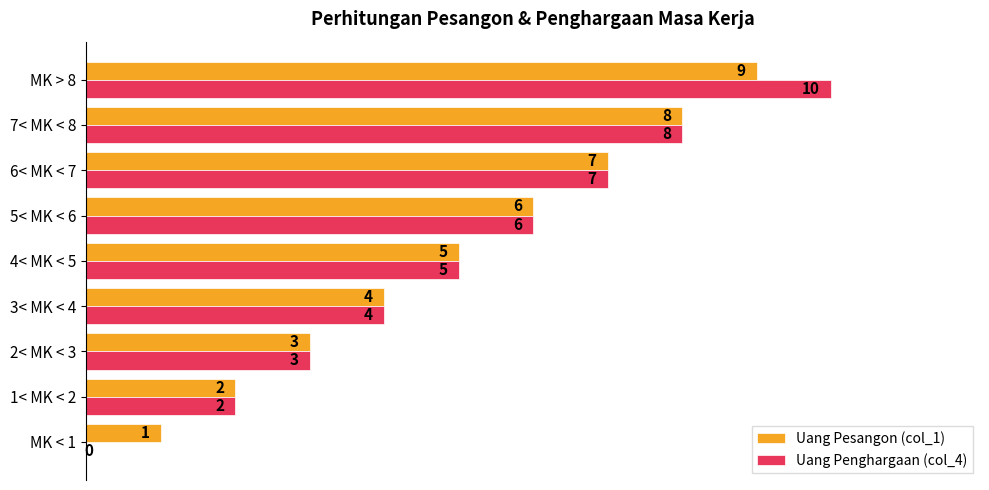

The value of Uang Penghargaan (col_4) at 4< MK < 5 is 8. True or false?

False